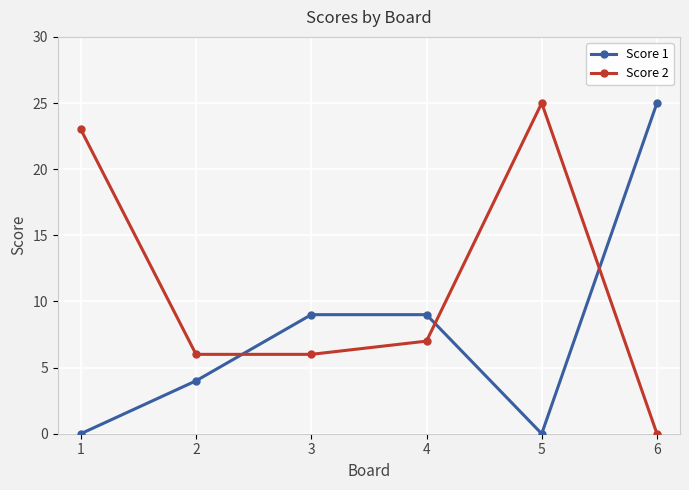

What is the value of the Score 1 point at the 3rd from the left?

9